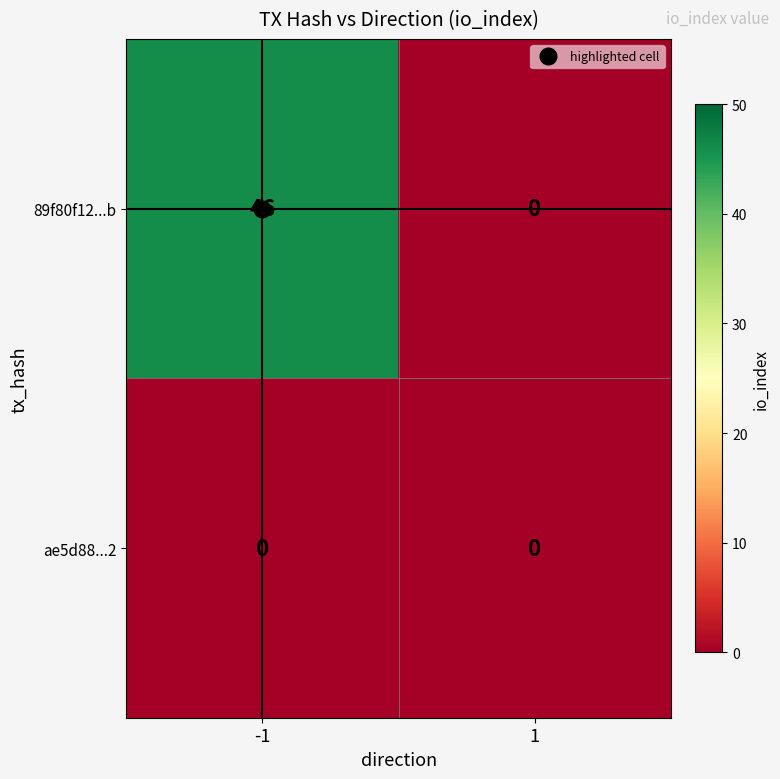

What is the sum of the 89f80f12...b values at -1 and 1?

46